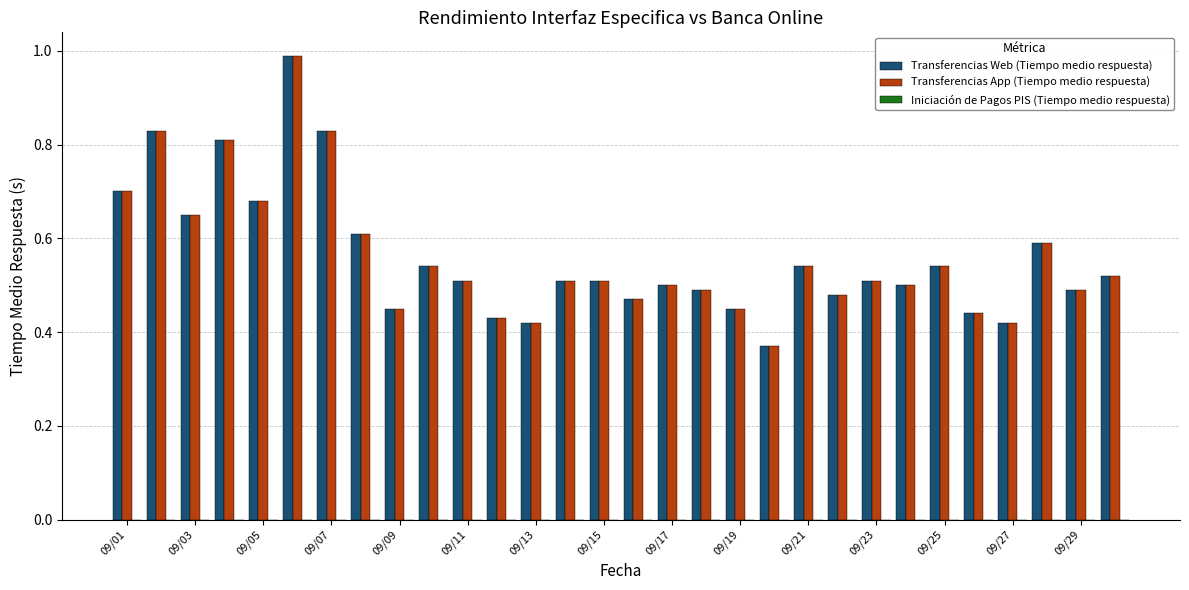

What is the greatest value displayed?

1.0